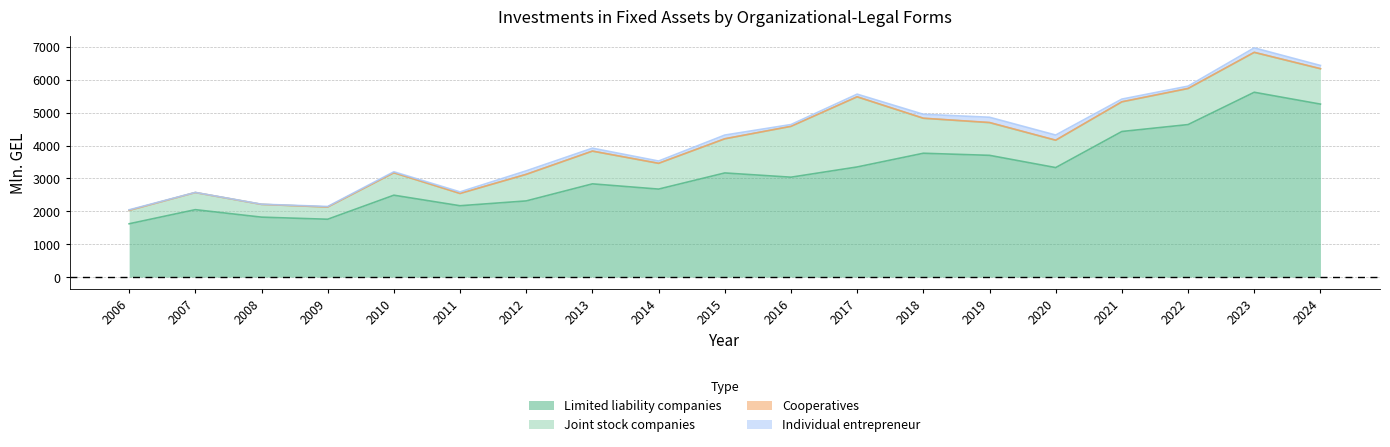

What is the difference between the maximum and minimum values in the Joint stock companies series?

1761.3